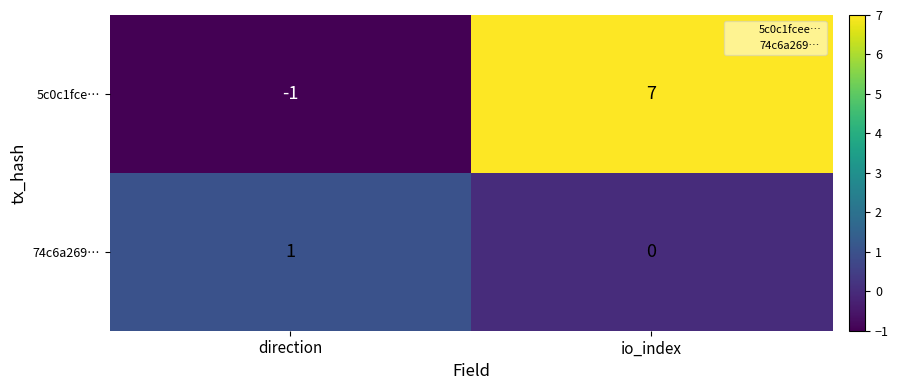

Reading left to right, transcribe all the data shown in this chart.

5c0c1fce…: direction=-1	io_index=7
74c6a269…: direction=1	io_index=0